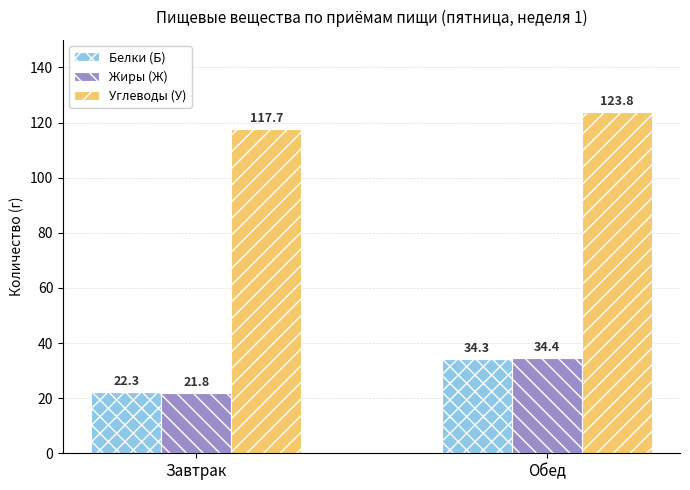

Which category has the lowest value across all series?

Завтрак